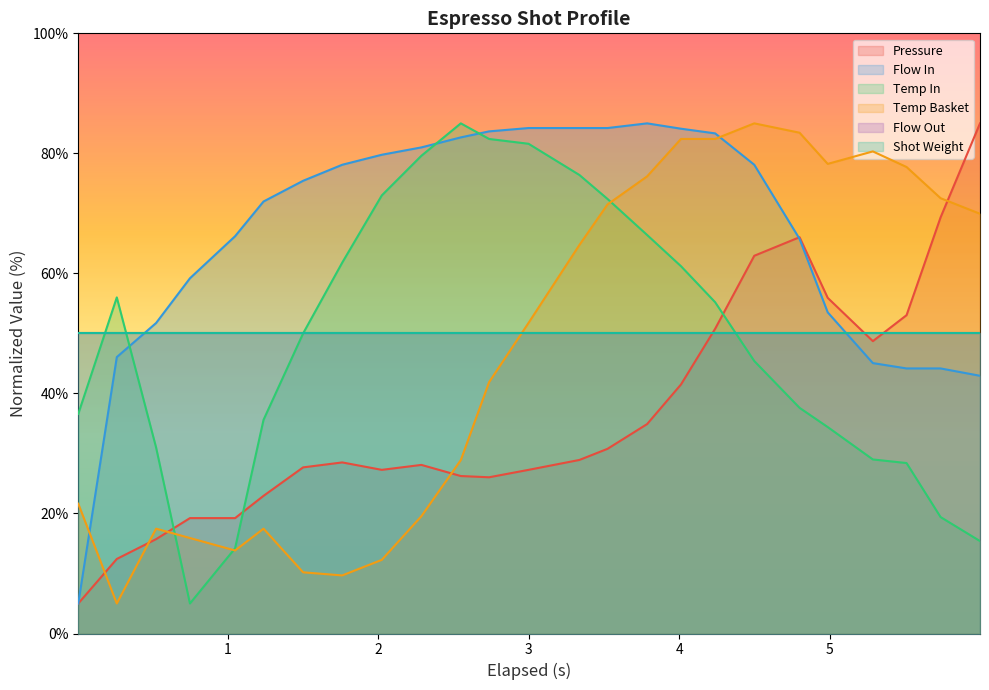

Which series has the largest total across all categories?

flow_in